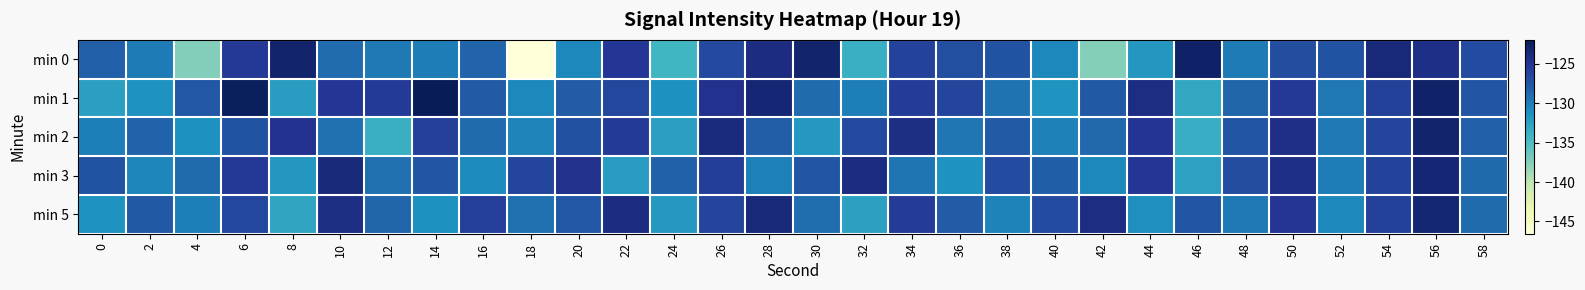

Reading right to left, what are all the values shown in this chart?

min 0: 58=-126.8	56=-124.4	54=-123.7	52=-127.3	50=-127.0	48=-129.9	46=-122.7	44=-131.7	42=-137.5	40=-130.7	38=-127.4	36=-127.1	34=-126.1	32=-133.8	30=-123.1	28=-124.1	26=-126.7	24=-134.3	22=-125.3	20=-130.7	18=-146.6	16=-128.6	14=-130.0	12=-129.8	10=-129.0	8=-123.1	6=-125.5	4=-137.5	2=-129.9	0=-128.2
min 1: 58=-127.6	56=-122.9	54=-126.1	52=-129.7	50=-125.4	48=-128.6	46=-133.1	44=-124.2	42=-127.8	40=-131.5	38=-129.4	36=-126.3	34=-125.7	32=-130.1	30=-128.9	28=-123.5	26=-124.8	24=-131.2	22=-126.5	20=-128.0	18=-130.7	16=-127.8	14=-122.0	12=-125.6	10=-125.3	8=-132.2	6=-122.3	4=-127.7	2=-131.3	0=-132.4
min 2: 58=-128.3	56=-123.1	54=-126.4	52=-129.8	50=-124.5	48=-127.6	46=-133.5	44=-125.1	42=-128.7	40=-130.3	38=-127.9	36=-129.6	34=-124.3	32=-126.7	30=-131.8	28=-128.1	26=-123.9	24=-132.4	22=-125.6	20=-127.2	18=-130.5	16=-128.9	14=-126.0	12=-133.7	10=-129.3	8=-124.8	6=-127.4	4=-131.2	2=-128.5	0=-130.1
min 3: 58=-128.8	56=-123.5	54=-126.2	52=-130.0	50=-124.4	48=-127.0	46=-132.6	44=-125.3	42=-130.7	40=-128.2	38=-126.8	36=-131.3	34=-129.5	32=-124.1	30=-127.6	28=-130.2	26=-125.8	24=-128.4	22=-132.1	20=-124.7	18=-126.3	16=-130.9	14=-127.5	12=-129.2	10=-123.8	8=-131.7	6=-125.4	4=-128.9	2=-130.6	0=-127.3
min 5: 58=-128.9	56=-123.4	54=-126.1	52=-130.7	50=-125.2	48=-129.8	46=-127.5	44=-131.1	42=-124.2	40=-126.8	38=-130.4	36=-128.0	34=-125.7	32=-132.5	30=-129.1	28=-123.8	26=-126.4	24=-131.8	22=-124.1	20=-127.7	18=-129.3	16=-125.9	14=-131.2	12=-128.6	10=-124.3	8=-132.9	6=-126.5	4=-130.1	2=-127.8	0=-131.4